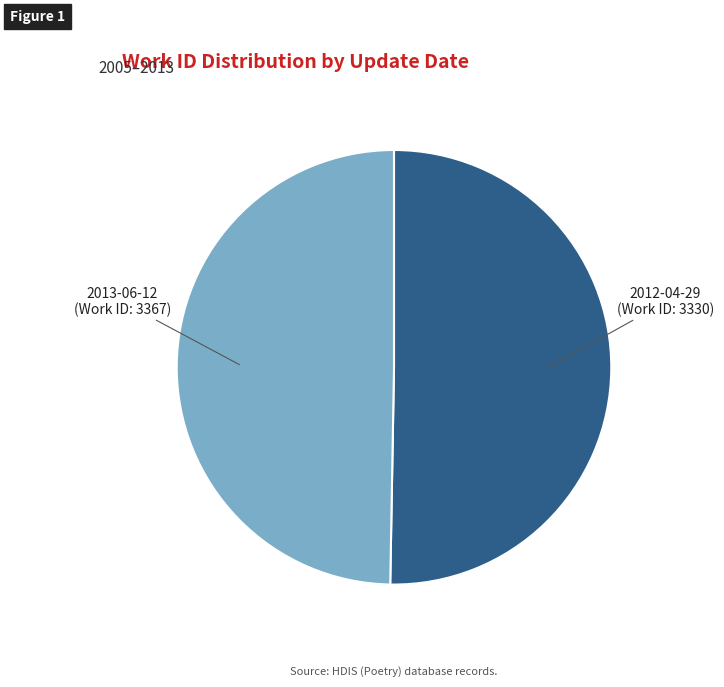

Is there any slice that represents more than half of the pie?

Yes